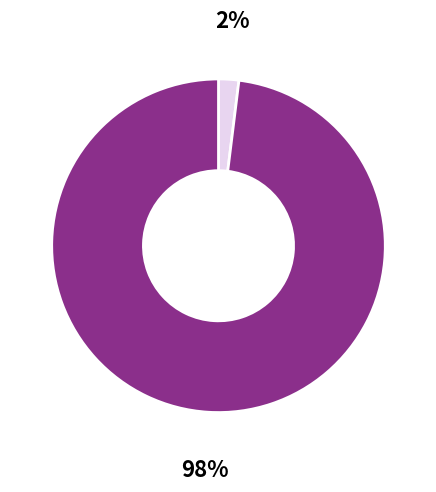

Count the number of slices in the pie.

2